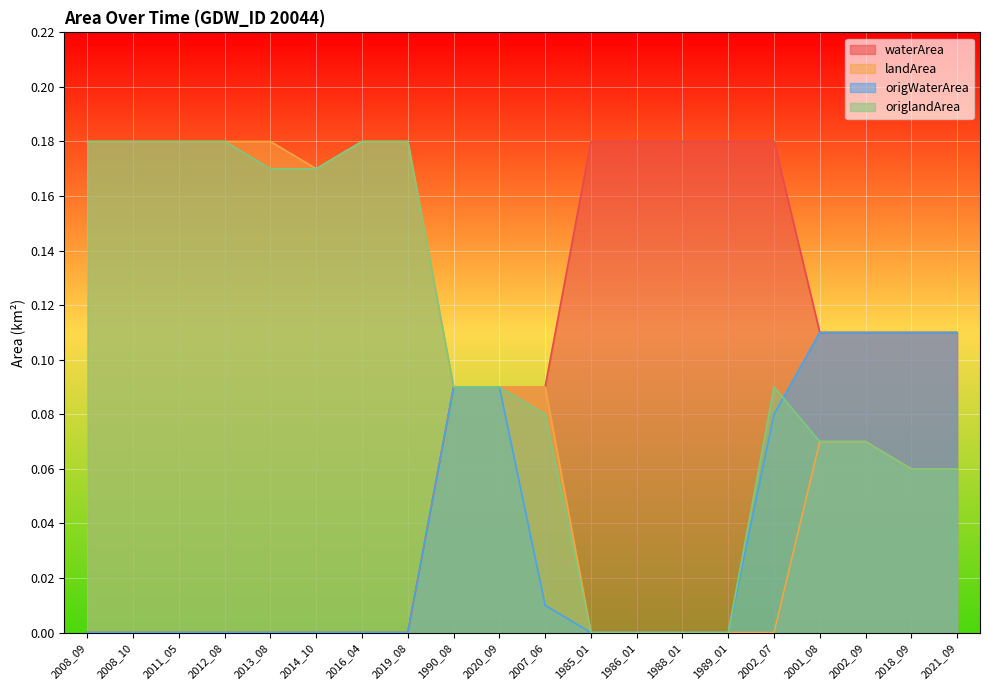

True or false: origWaterArea and landArea cross at least once.

False